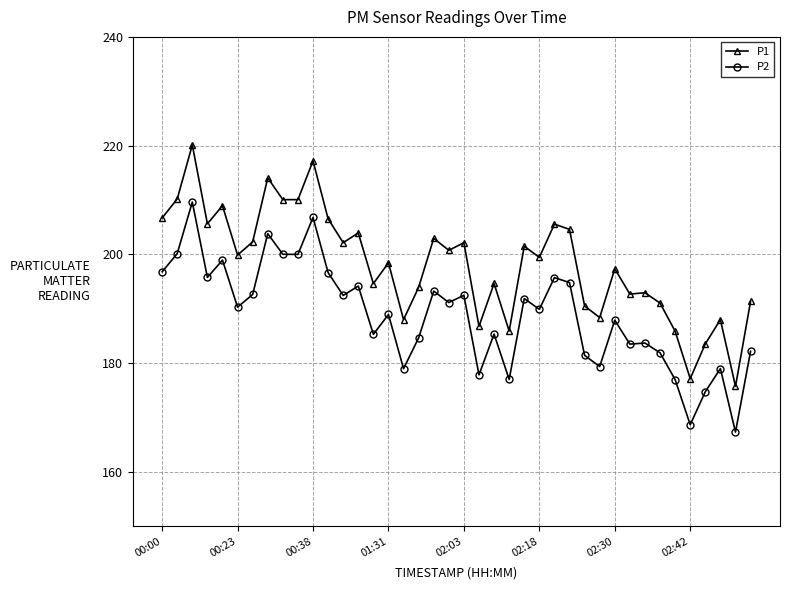

Which series has the widest spread of values?

P1